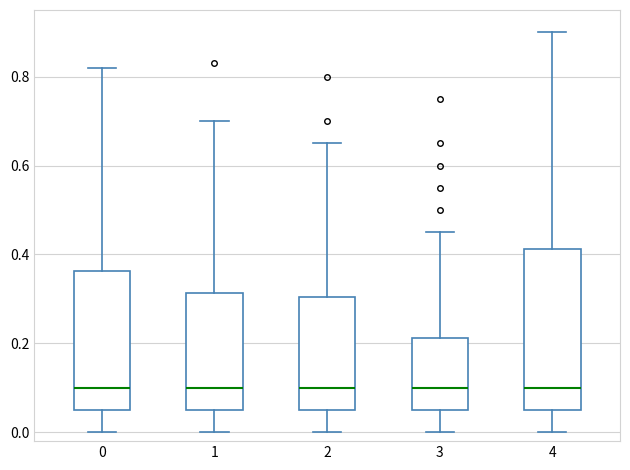

Comparing the boxes themselves (not the whiskers), which one is the tallest?

4